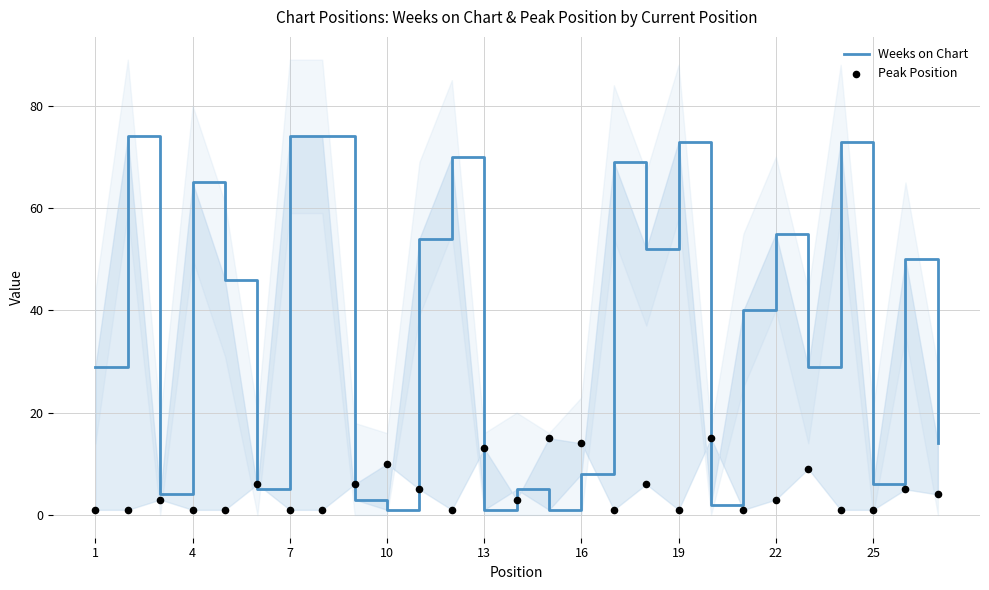

Which series has the largest Y range (max minus min)?

Weeks on Chart